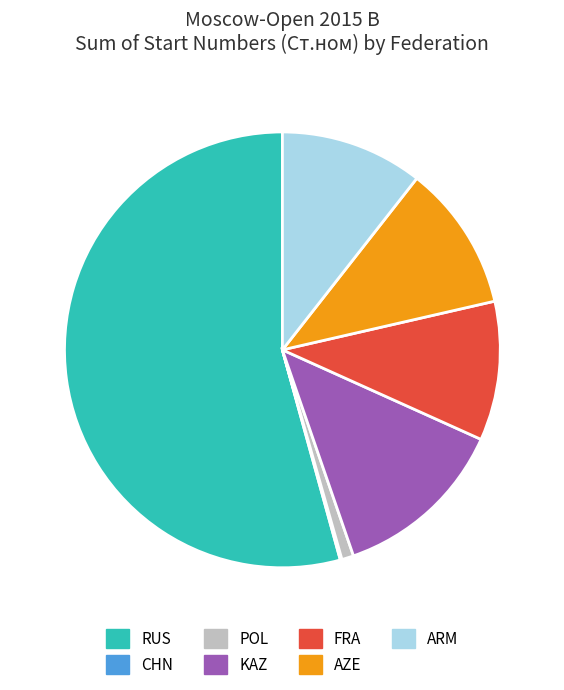

Which has a higher value, KAZ or ARM?

KAZ